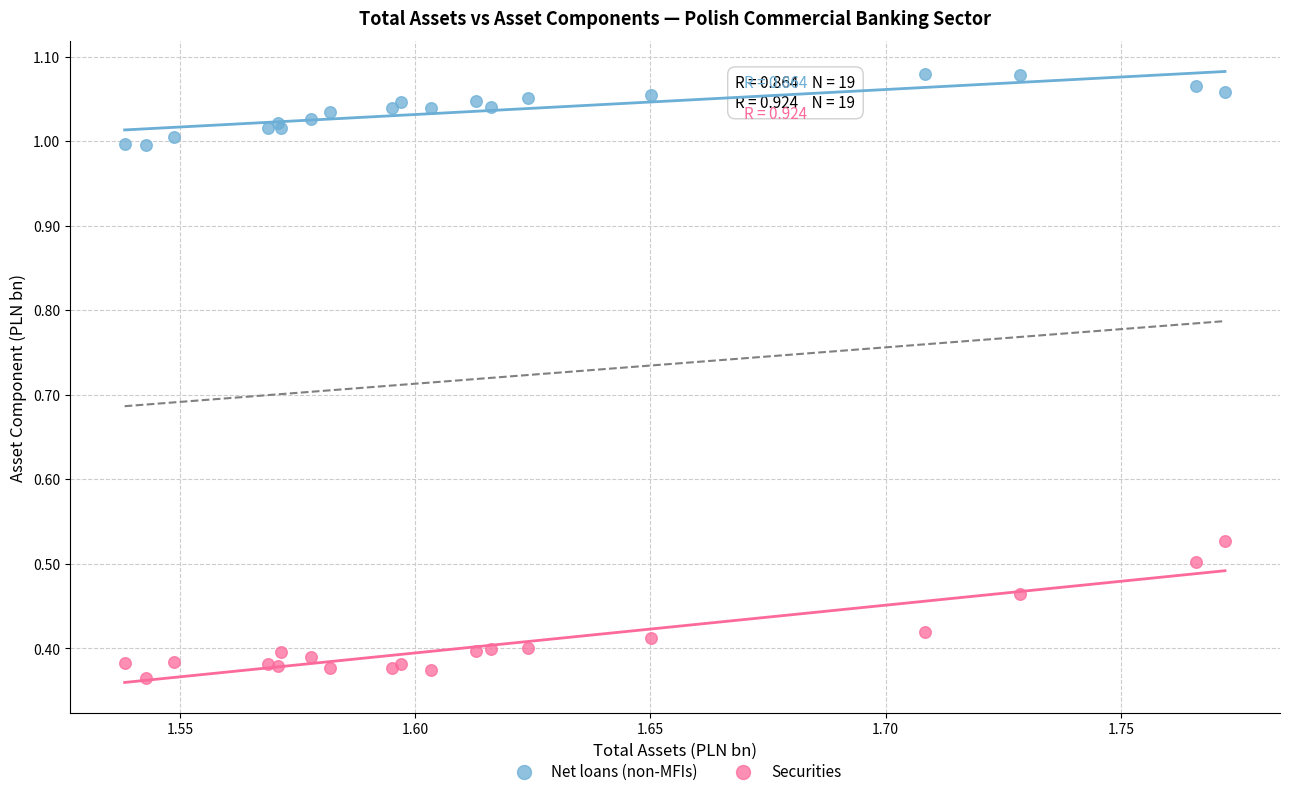

Which series has the largest Y range (max minus min)?

Securities